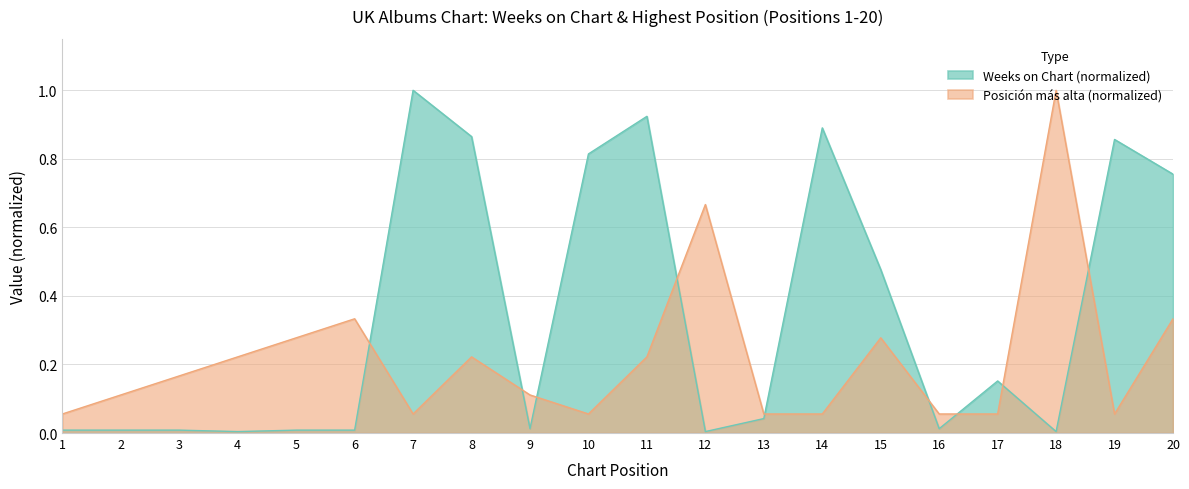

What is the approximate value of Weeks on Chart at 10?

0.8